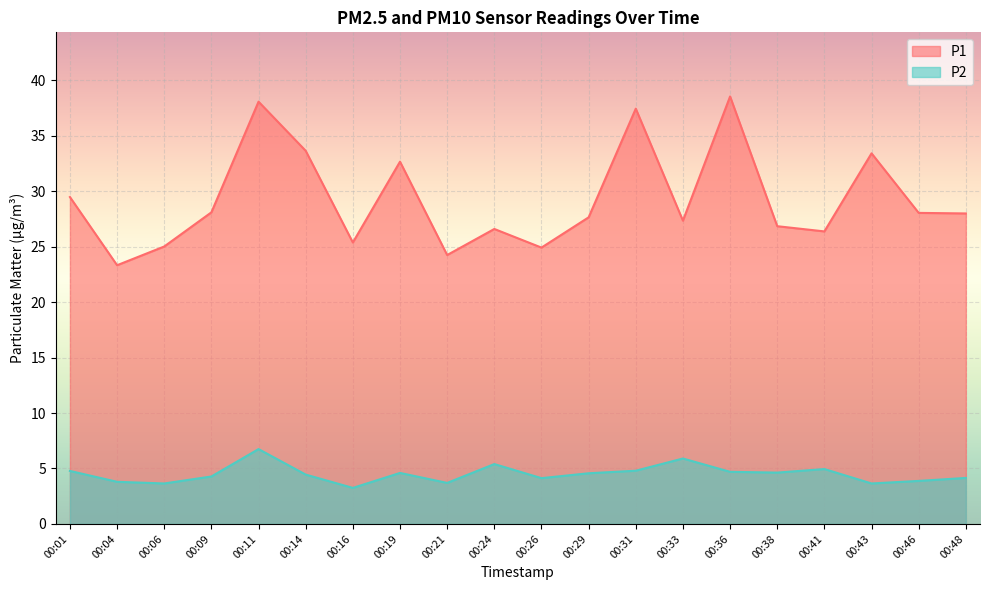

How many interior local peaks does the P2 series have?

5